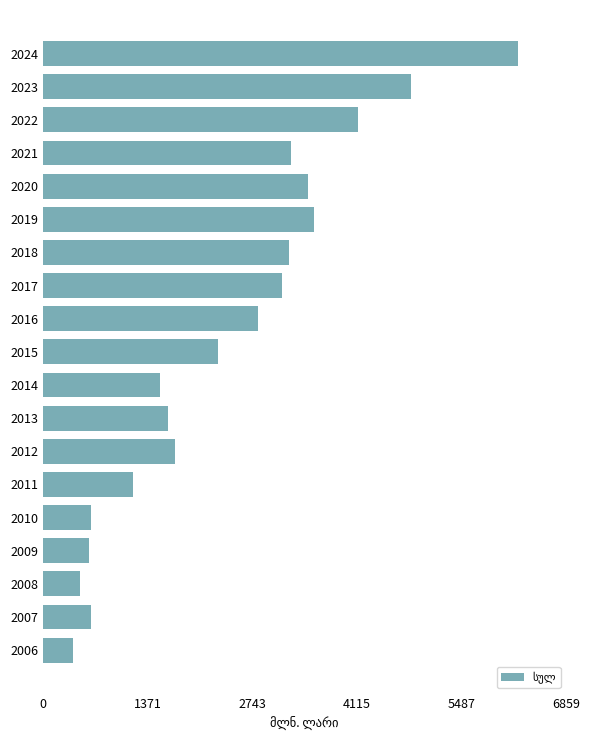

Approximately how many times larger is the value at 2016 compared to 2018?

0.9